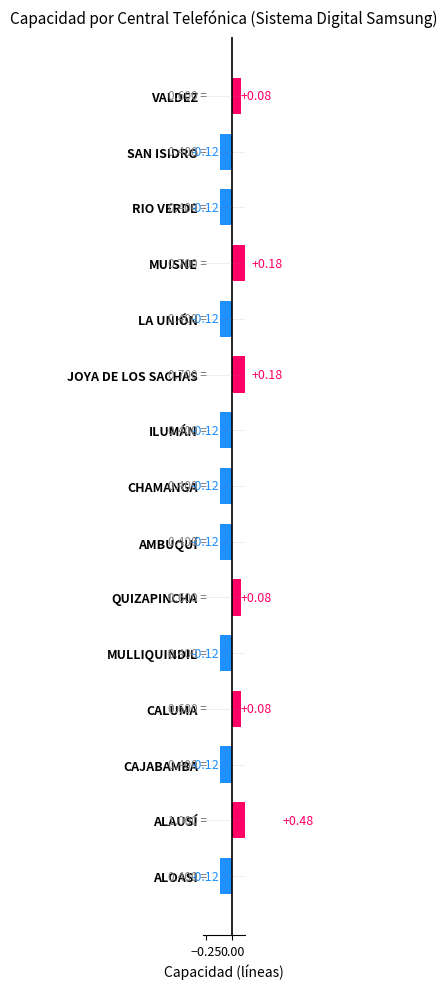

What is the change in value from CHAMANGA to MUISNE?

+0.3